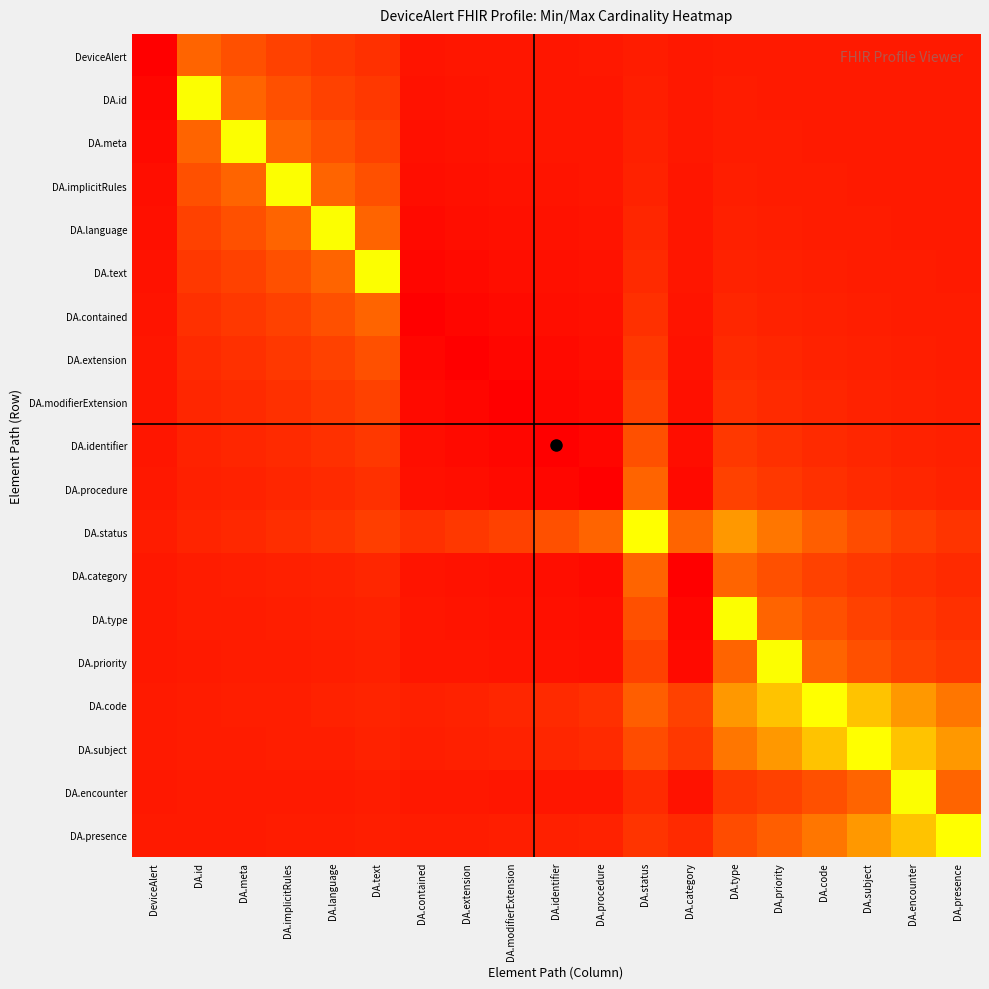

Between DA.presence and DA.implicitRules, which is larger?

DA.implicitRules